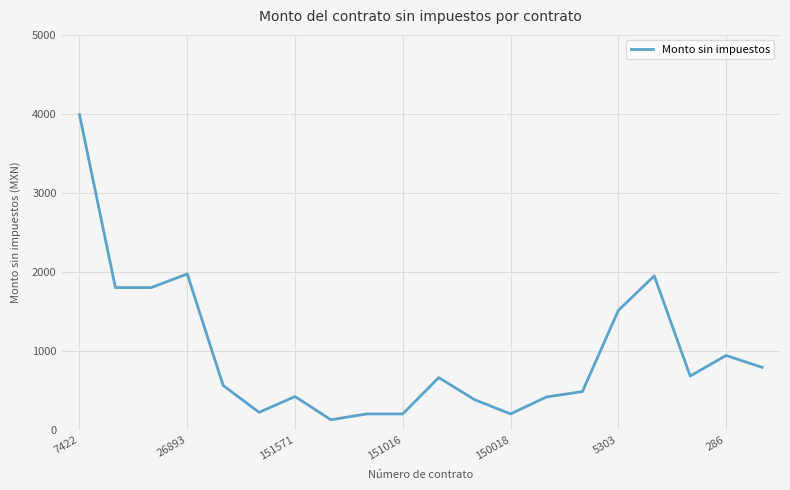

What is the sum of all values?

19295.5